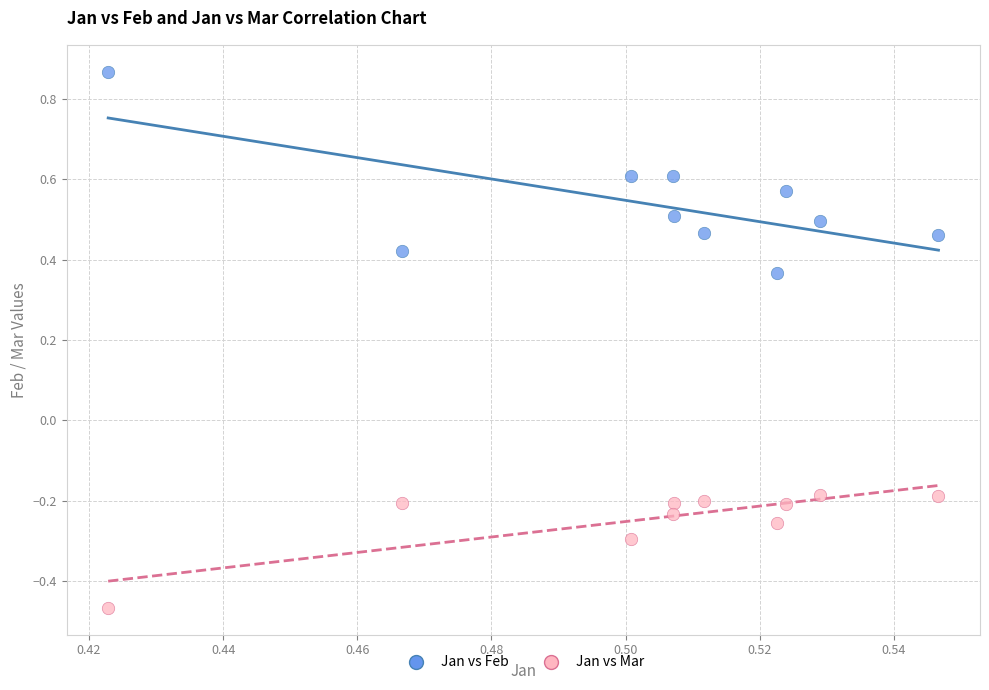

What are all the series names shown in the legend?

Jan vs Feb, Jan vs Mar